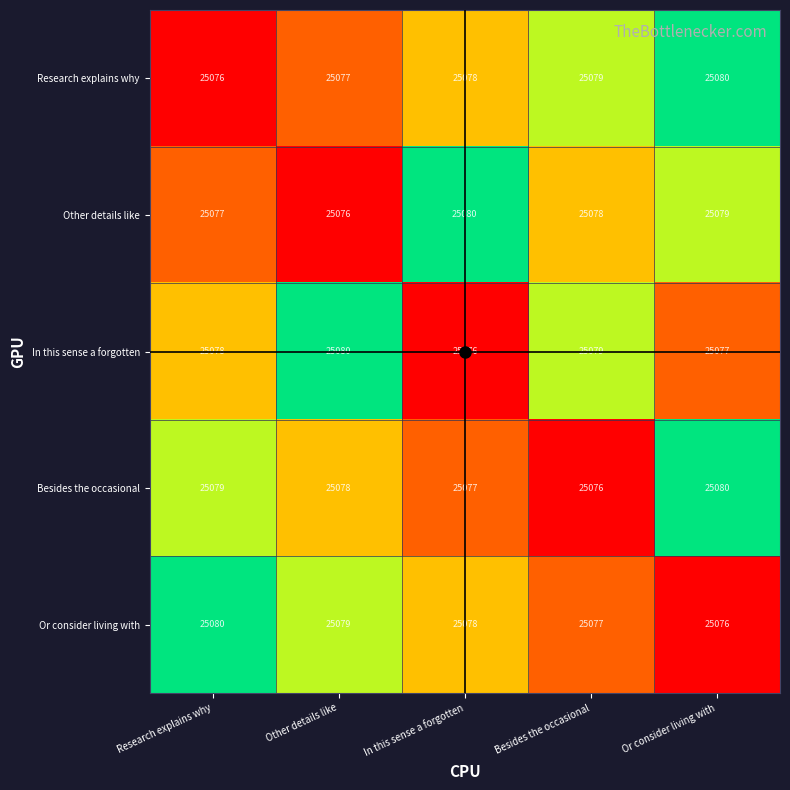

Is the value of Other details like at Research explains why greater than the value of Research explains why at In this sense a forgotten?

No